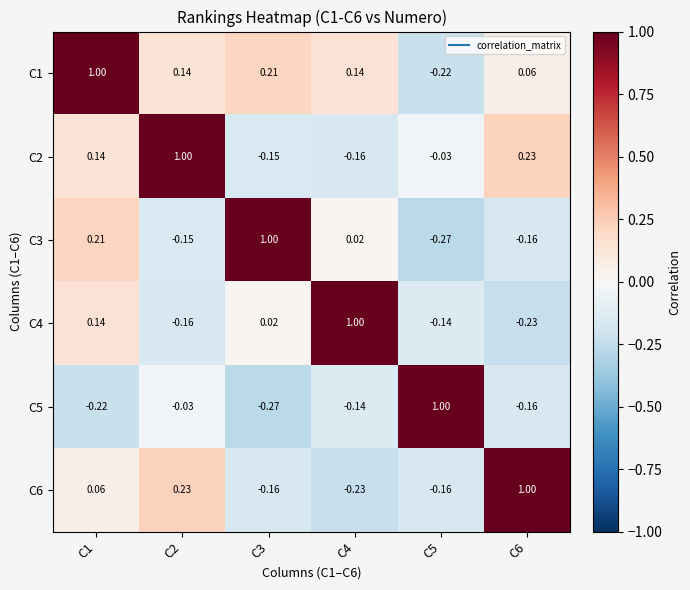

How many distinct data groups are displayed?

6